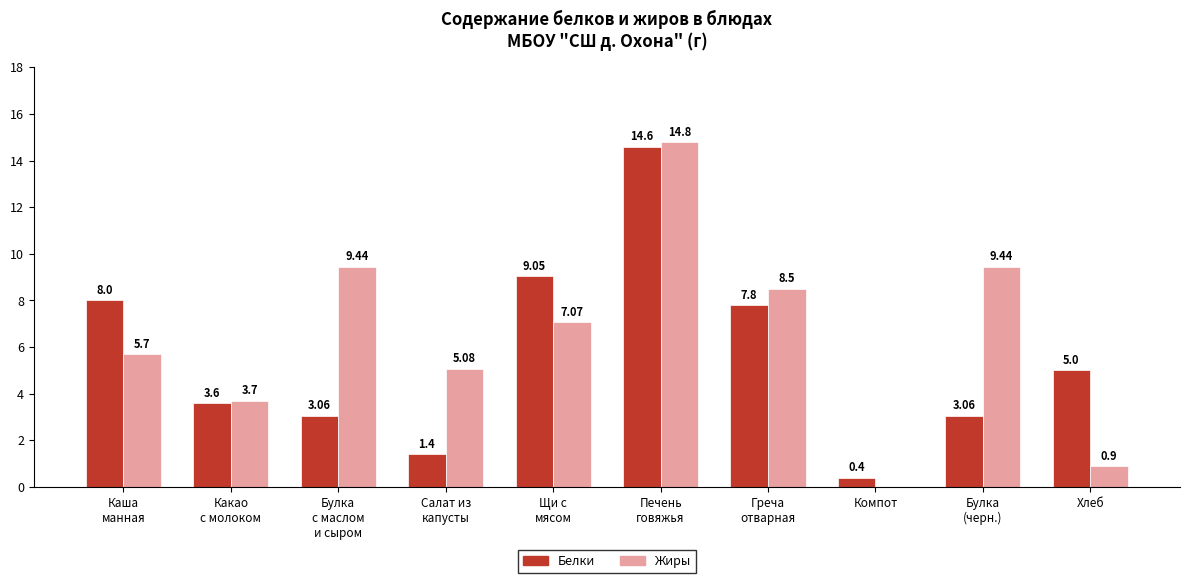

How many groups of bars are there?

10